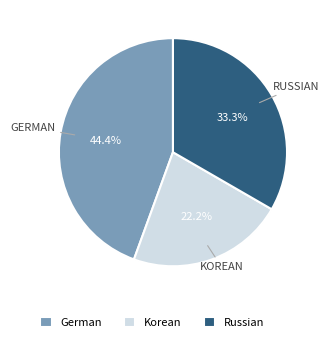

What is the total percentage of Korean and Russian?

55.6%